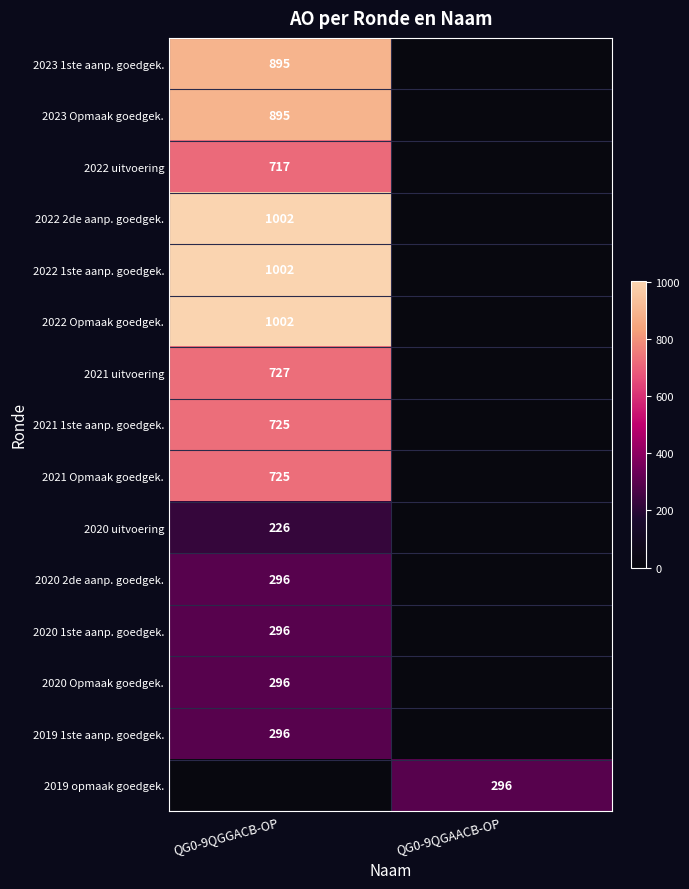

True or false: 2022 1ste aanp. goedgek. has a value of 1002 at QG0-9QGGACB-OP.

True